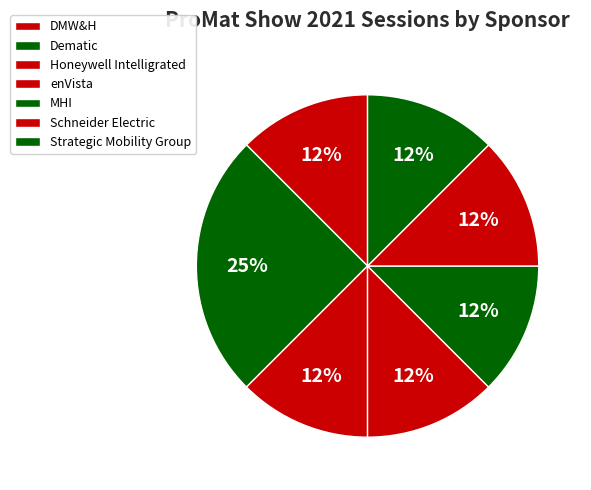

True or false: Dematic accounts for 13% of the total.

True